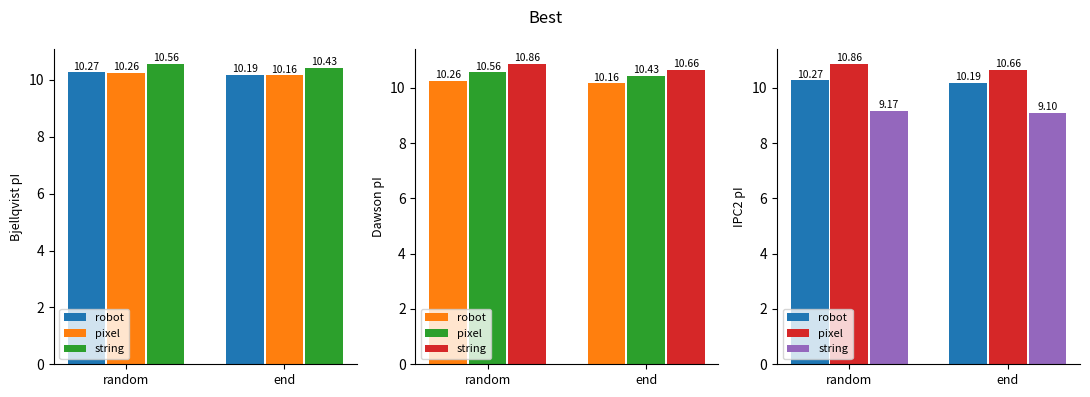

List the series in order of their peak value, highest first.

pixel, robot, string